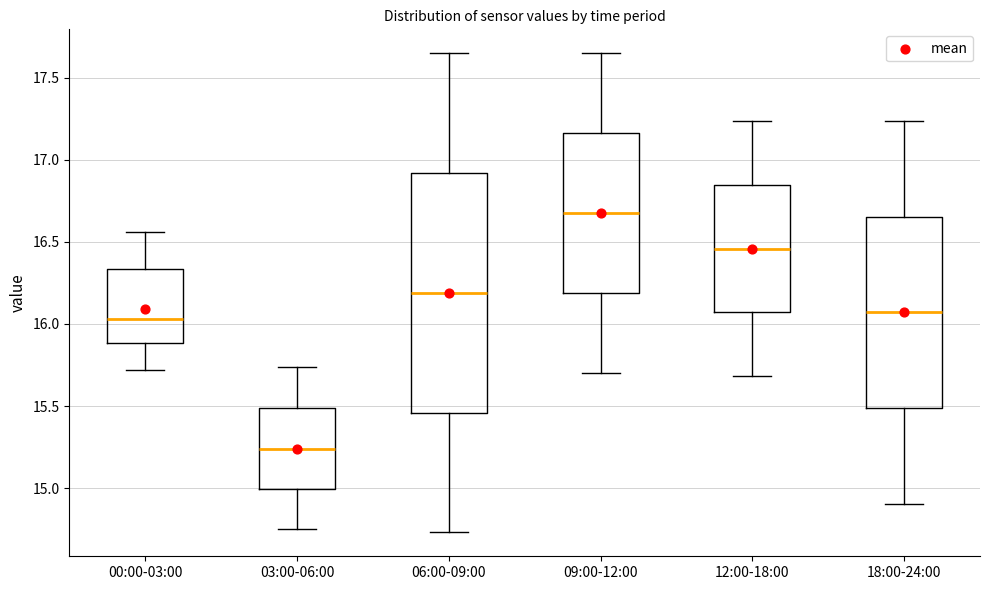

Which box is the tallest, from its lower edge to its upper edge?

06:00-09:00